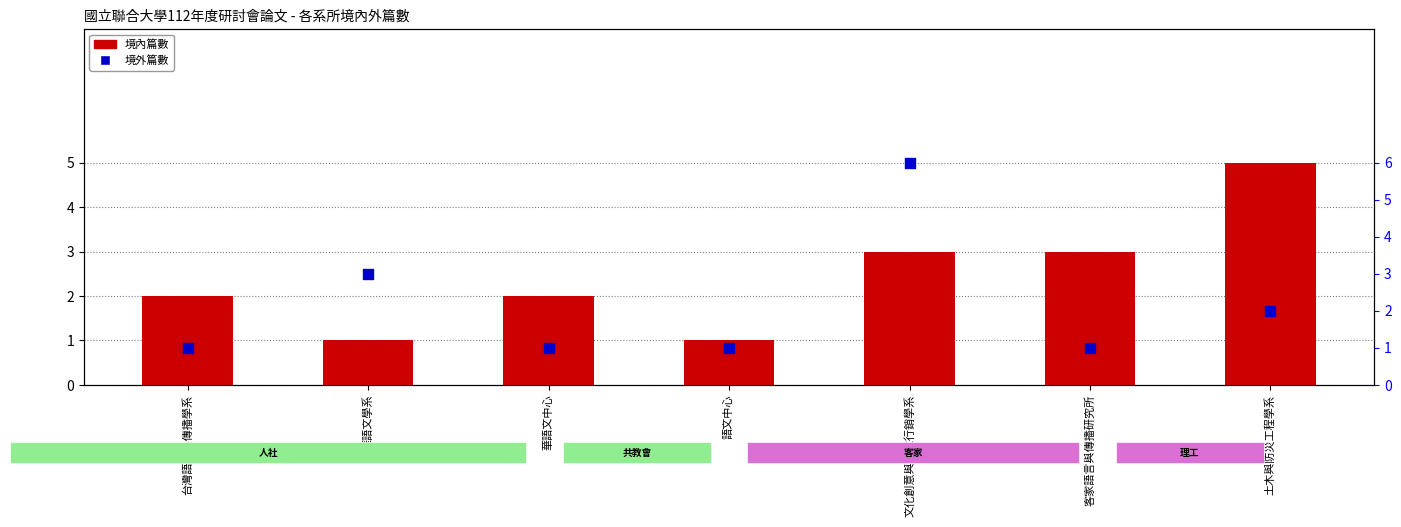

At which category is the sum across all series the highest?

文化創意與數位行銷學系